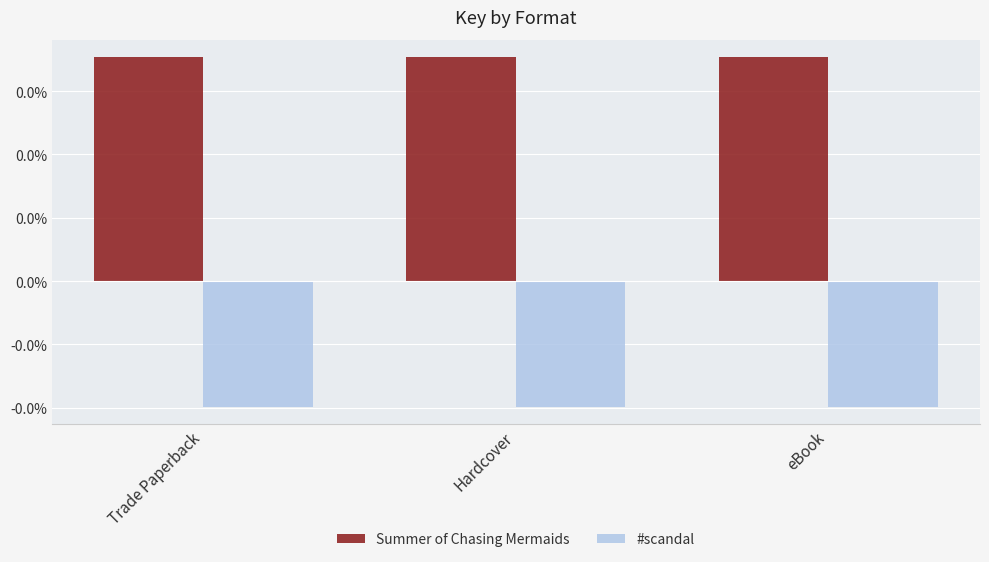

What are all the series names shown in the legend?

Summer of Chasing Mermaids, #scandal